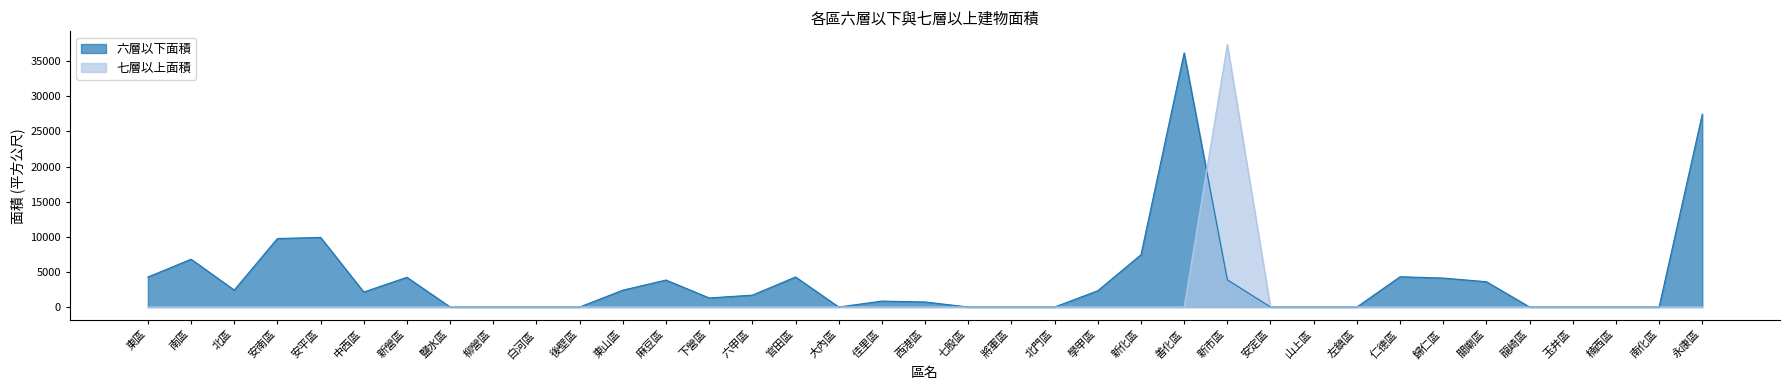

What is the label of the 25th point from the left?

善化區